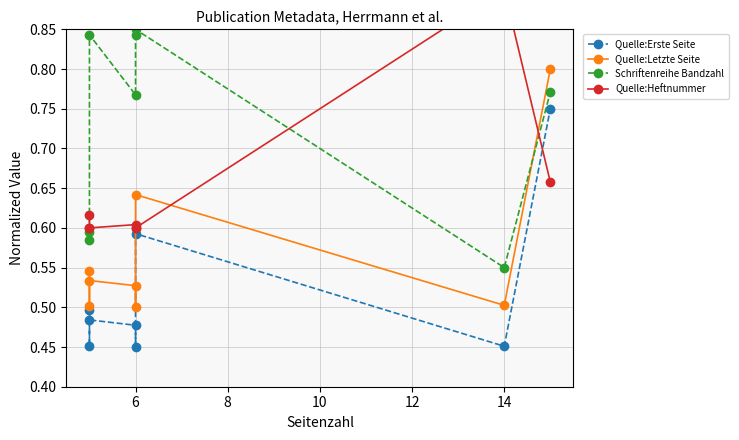

Does the chart have visible grid lines?

Yes